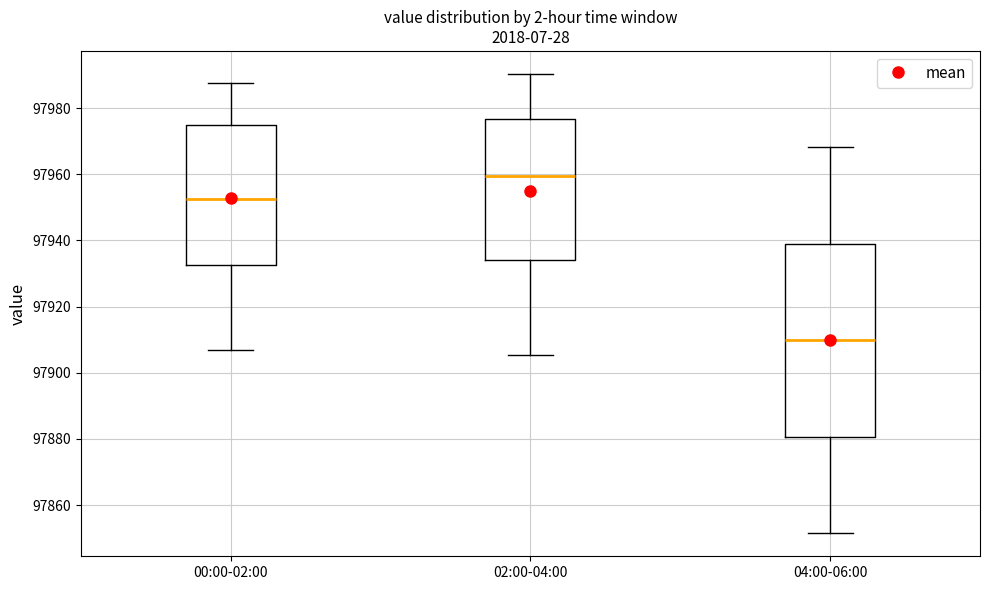

Which box's median line is the highest?

02:00-04:00